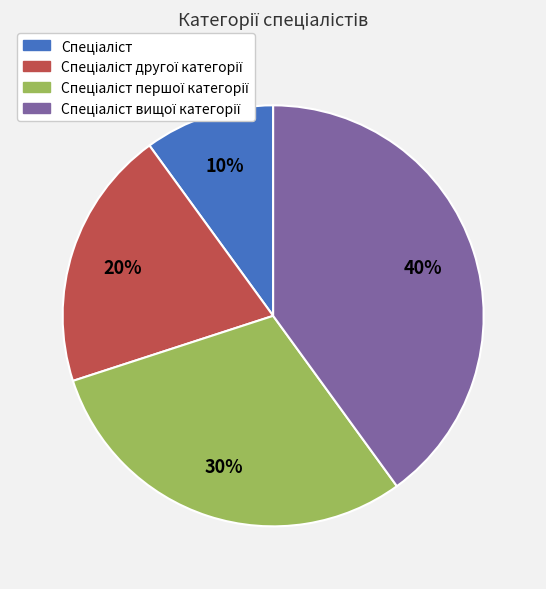

Is there any slice that represents more than half of the pie?

No